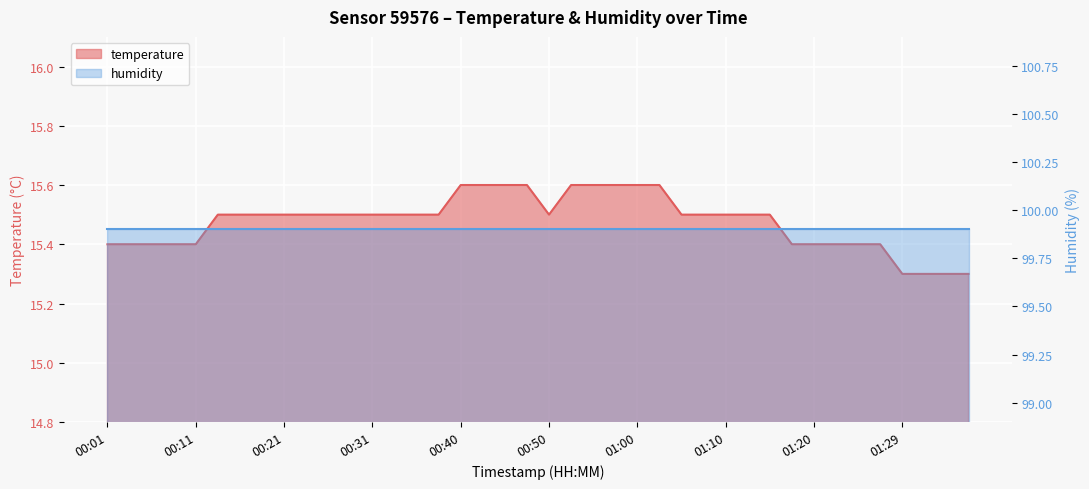

Approximately how many times larger is the value at 00:23 compared to 01:22?

1.0